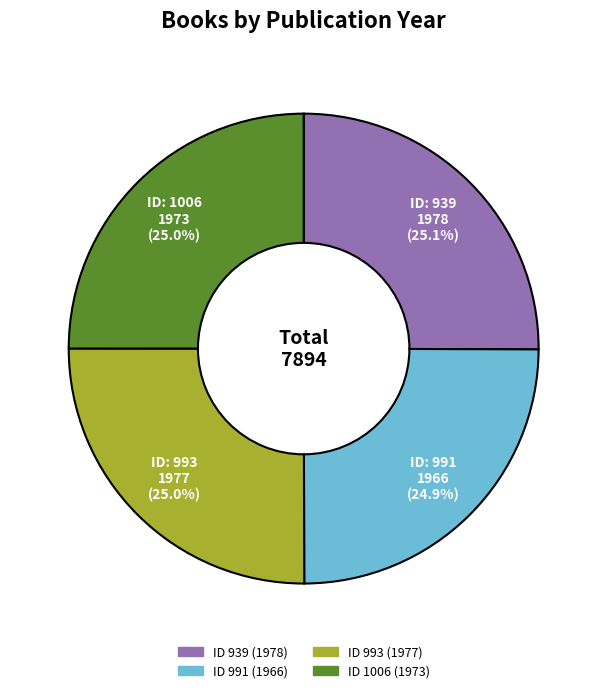

Is there a majority slice in this chart?

No